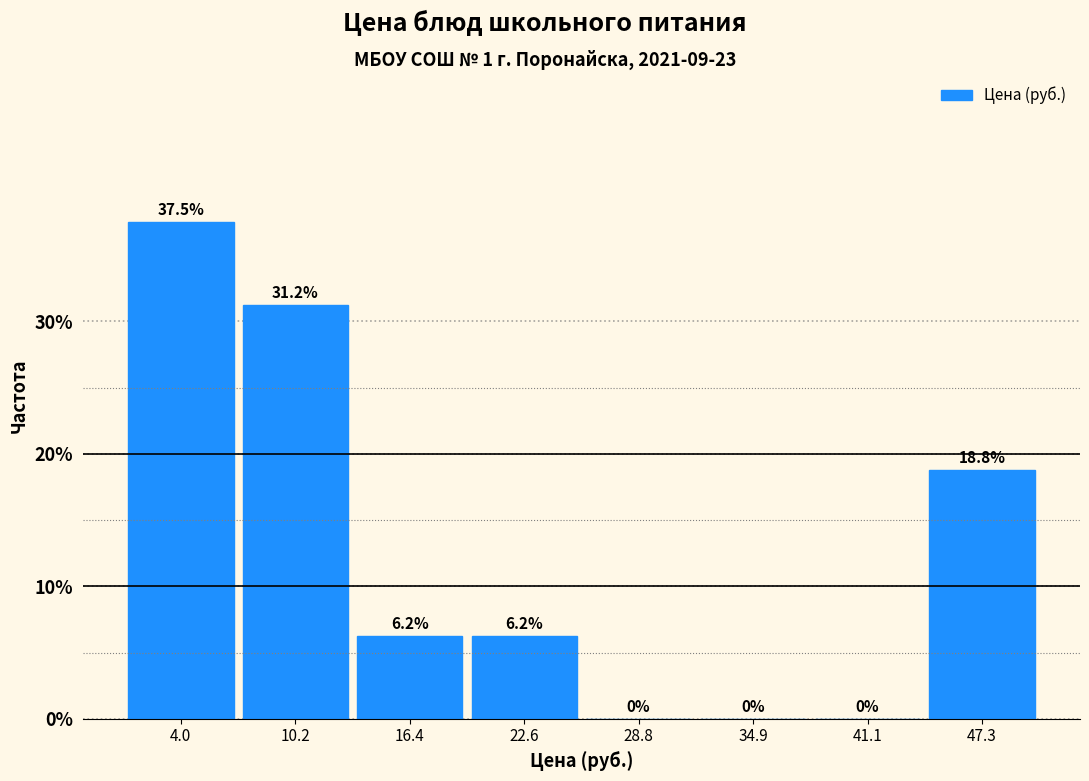

Reading left to right, transcribe this chart: for each bar, give the range it covers on the x-axis and its height. The bar edges are not printed on the chart, so give them approximately, as read against the axis.

1 to 7: 37.5
7 to 13: 31.2
13 to 19: 6.2
19 to 26: 6.2
26 to 32: 0.0
32 to 38: 0.0
38 to 44: 0.0
44 to 50: 18.8